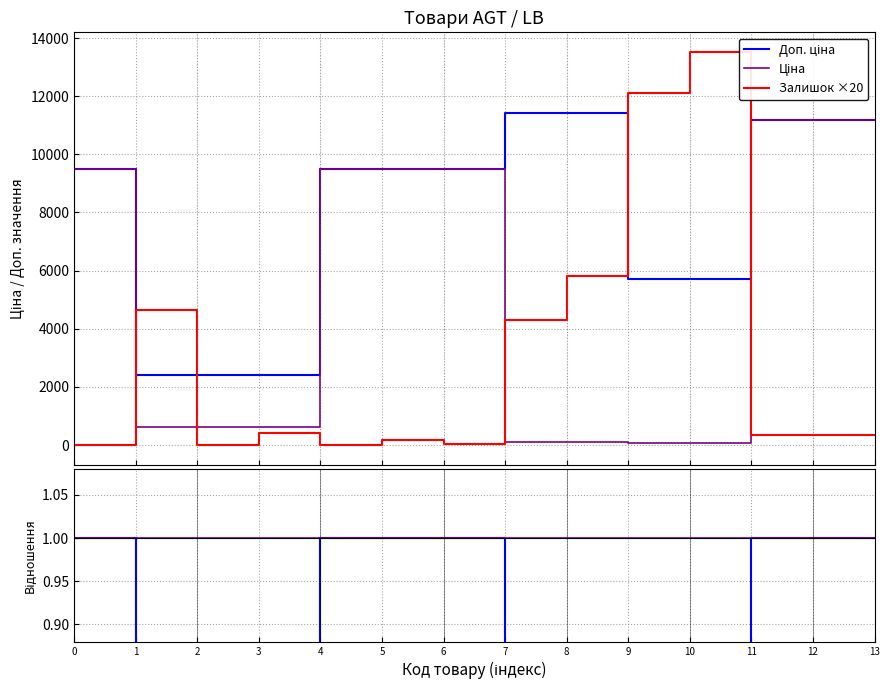

What is the difference between the maximum and minimum values in the Залишок ×20 series?

13520.0